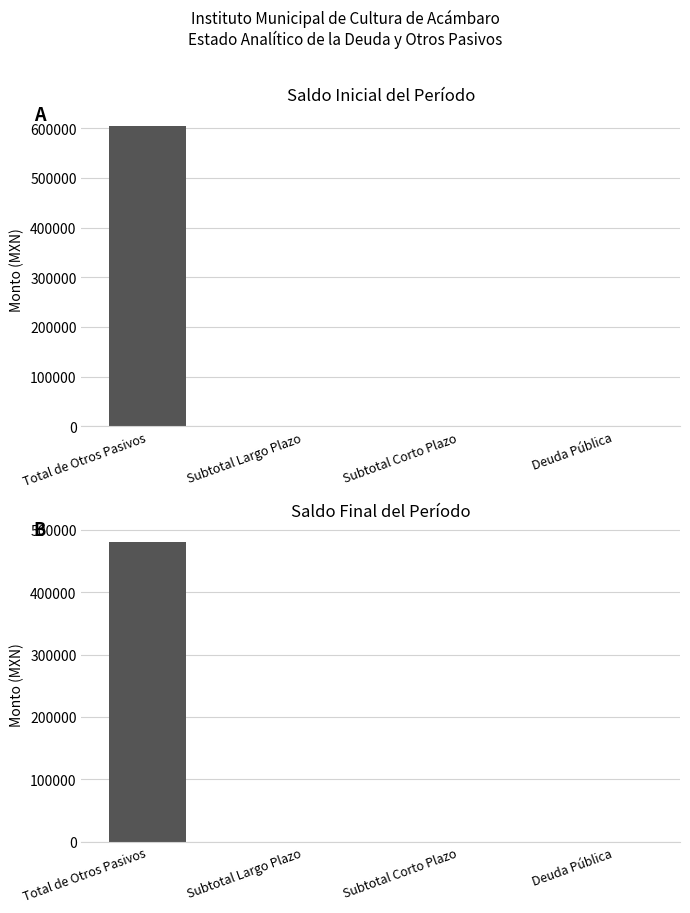

Reading left to right, extract all data points from this chart.

Saldo Inicial del Período: 603969.3	0.0	0.0	0.0
Saldo Final del Período: 480983.6	0.0	0.0	0.0